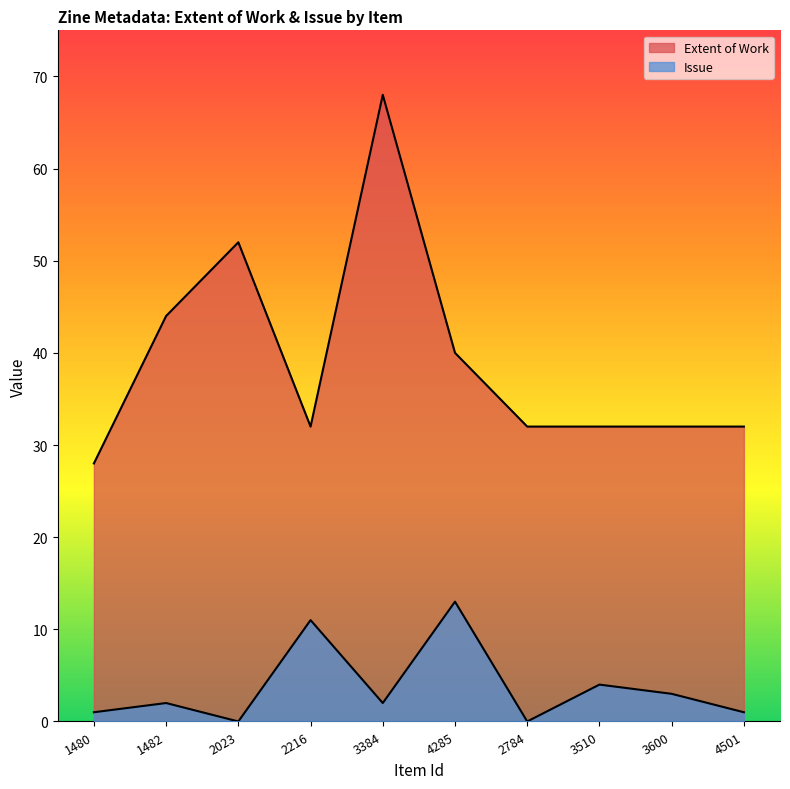

Read the Extent of Work value at 3600, to the nearest 10.

30